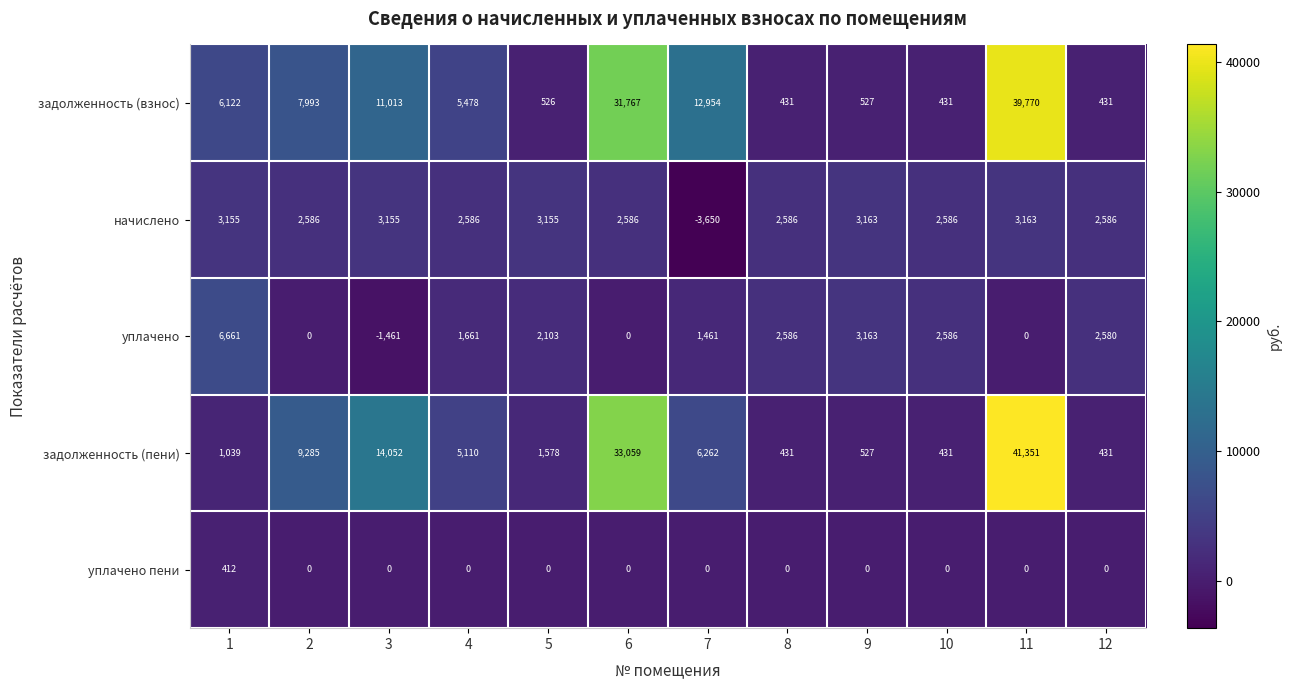

Which series has the largest range (max minus min)?

задолженность (пени)